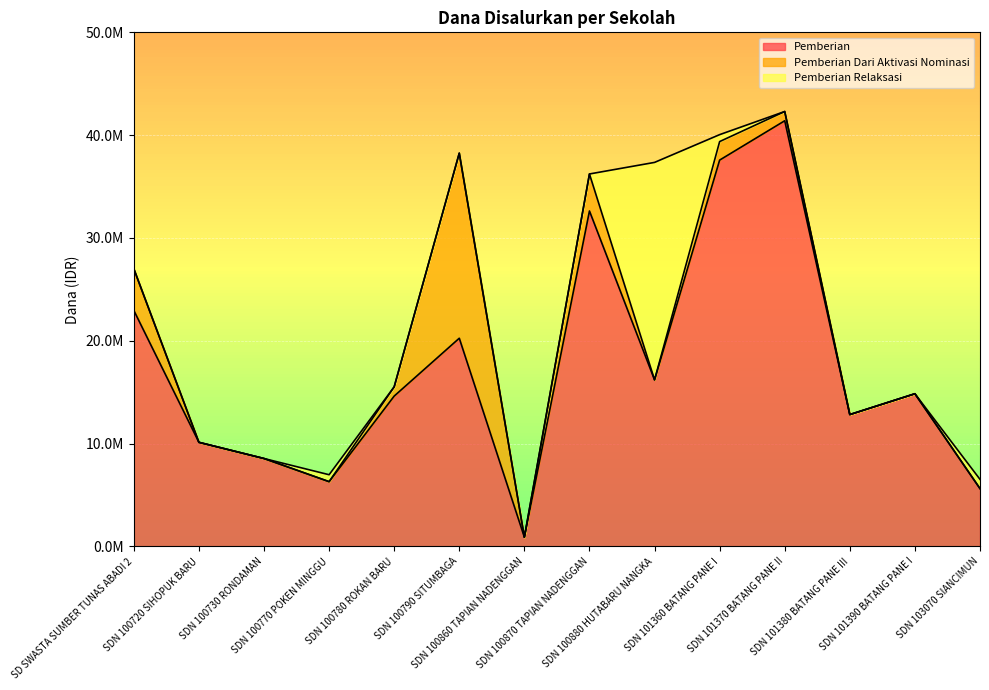

How many times do Pemberian Dari Aktivasi Nominasi and Pemberian Relaksasi cross each other?

3